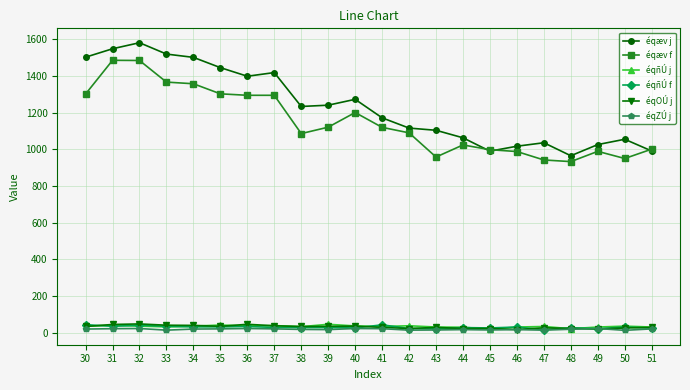

What is the difference between the highest and lowest values at 51?

981